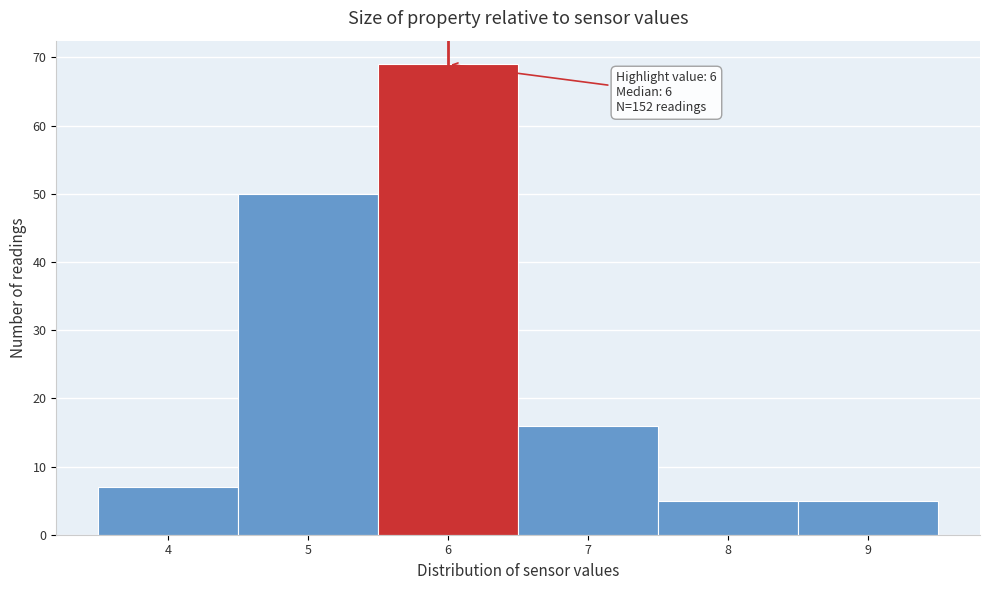

Which range on the x-axis has the tallest bar?

5.5 to 6.5